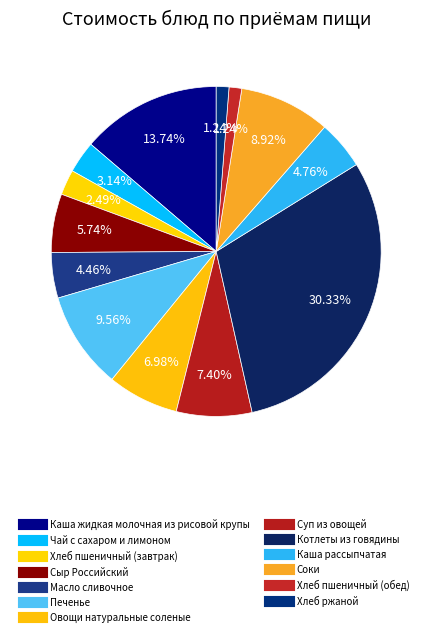

How many segments does this pie chart have?

13